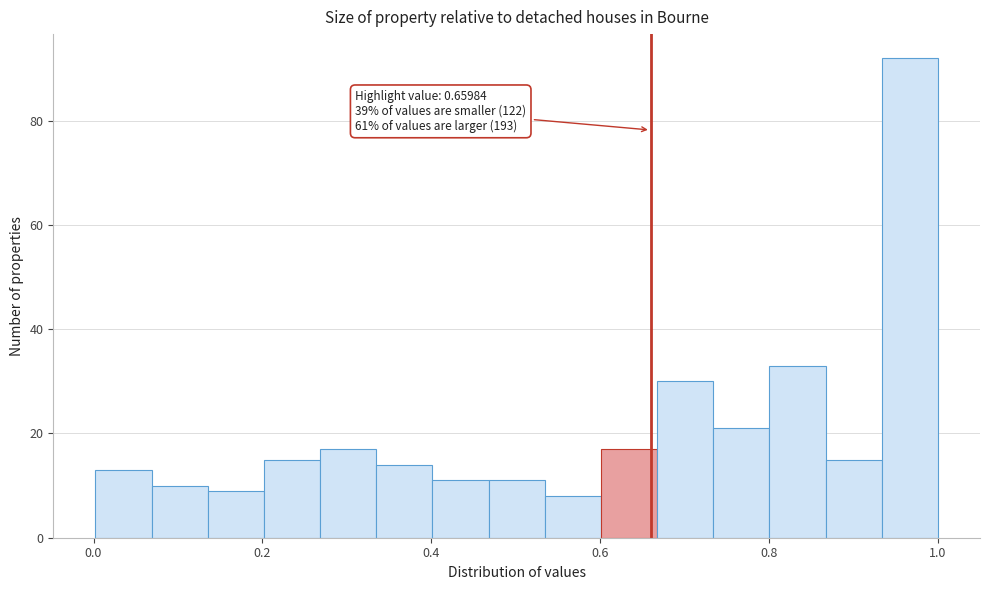

Around what value on the x-axis is the tallest bar? Give the approximate position of its centre, as read against the axis.

0.96